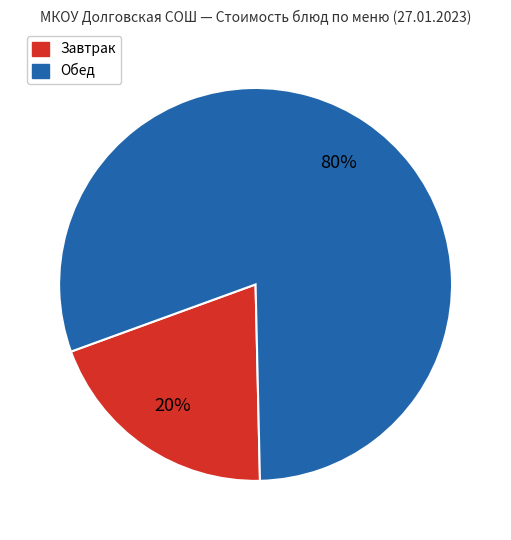

Is there any slice that represents more than half of the pie?

Yes